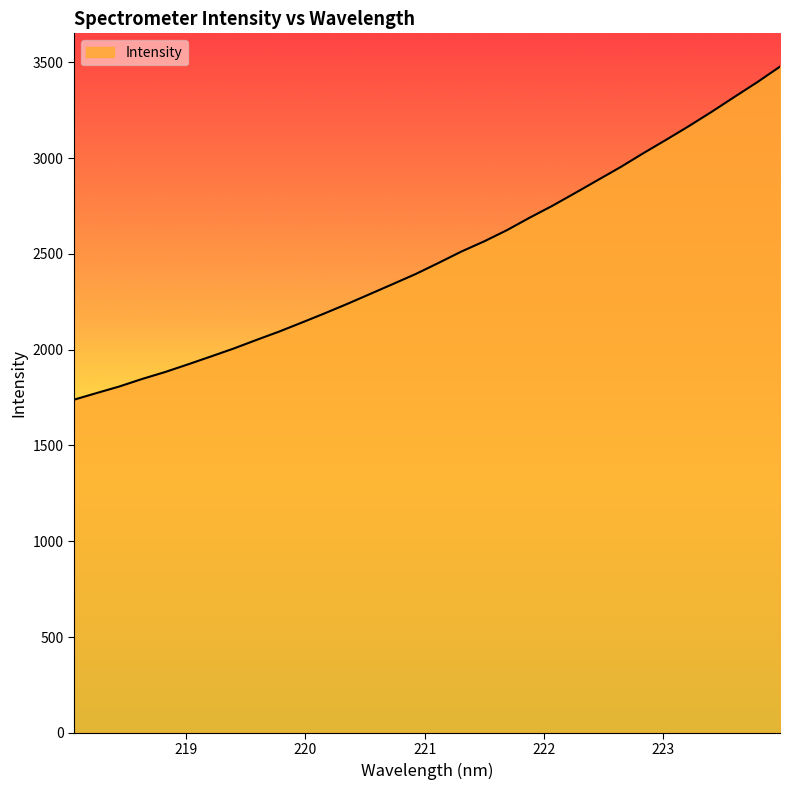

What is the maximum value shown in the chart?

3477.4